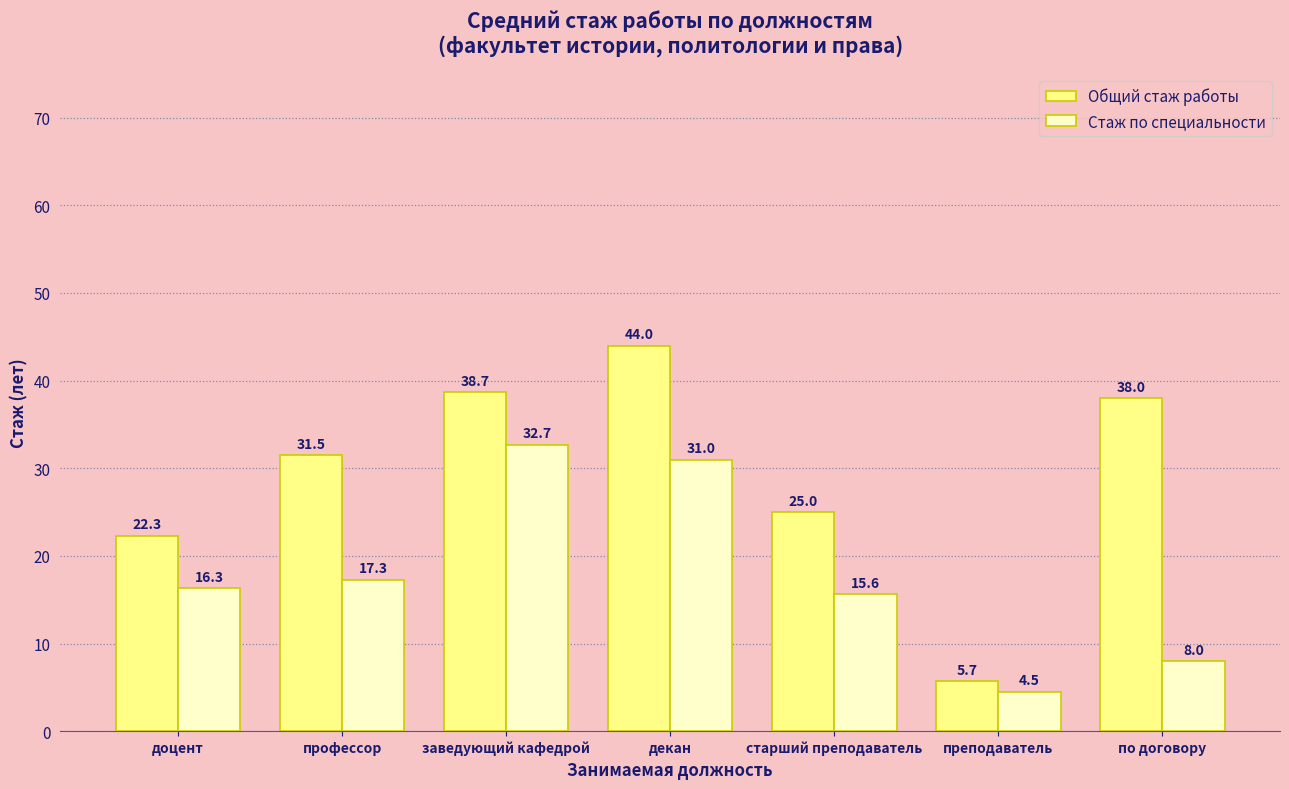

At which category is the sum across all series the highest?

декан